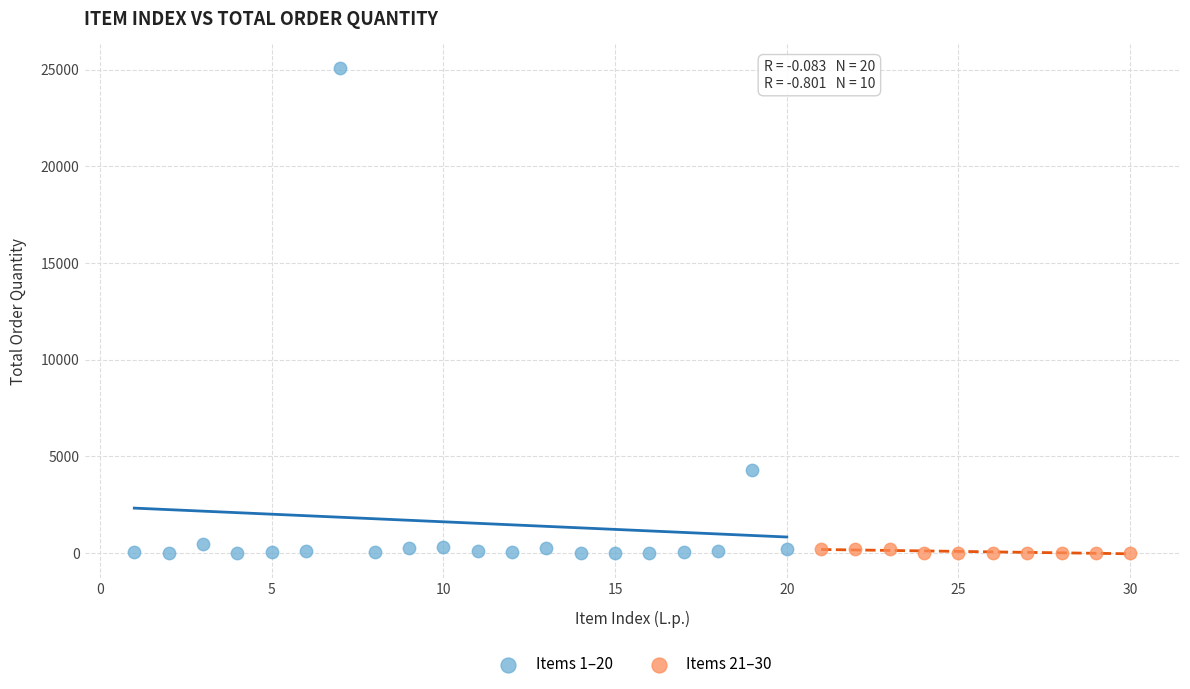

Which series has the largest Y range (max minus min)?

Items 1–20